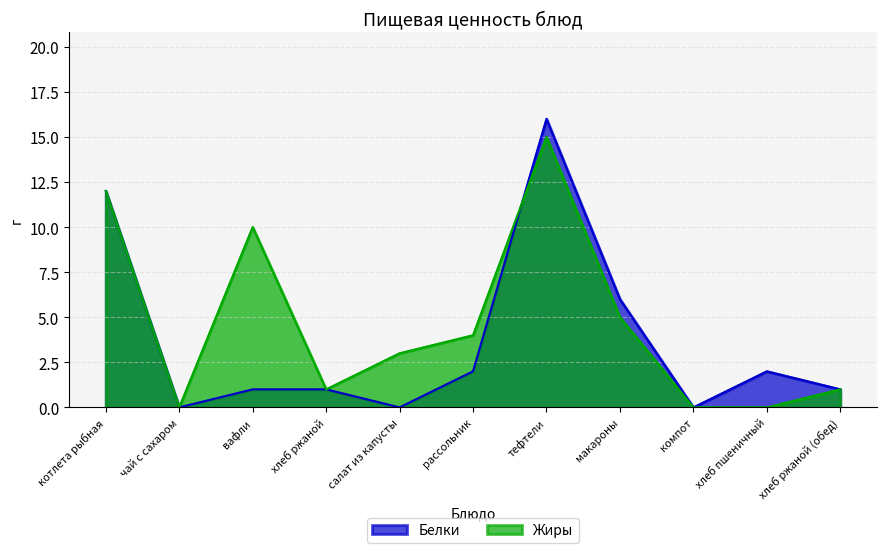

What is the total value across all series at хлеб ржаной?

2